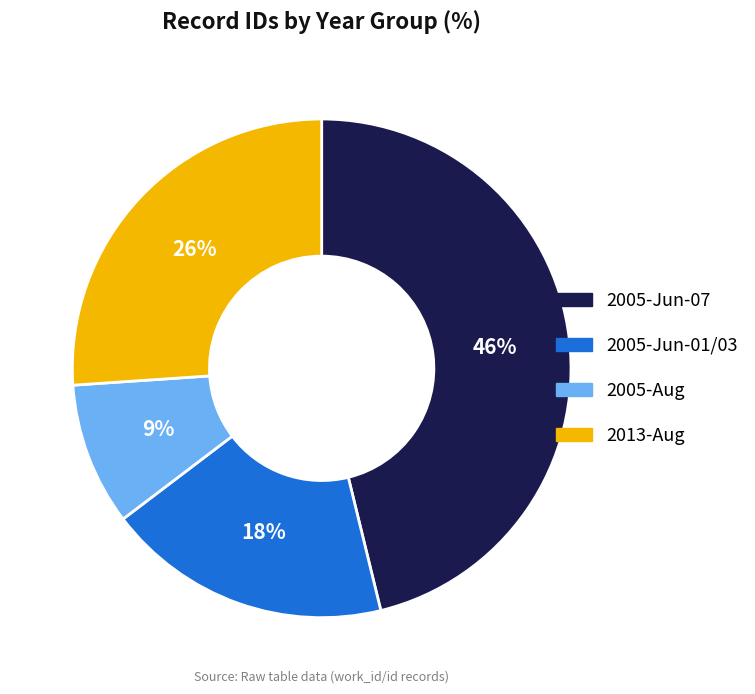

Is there a majority slice in this chart?

No